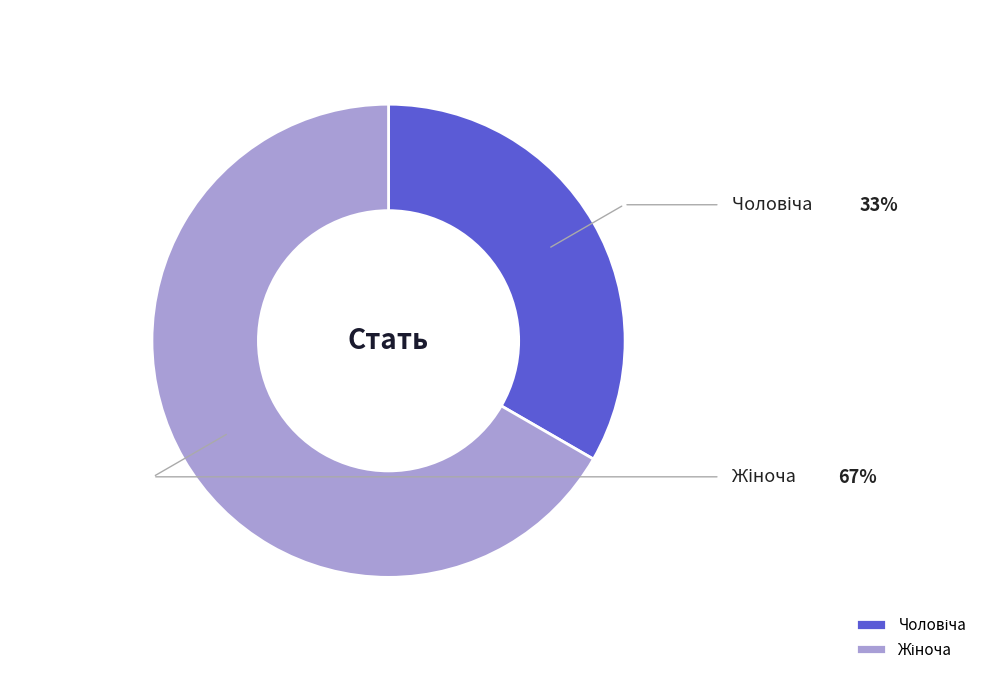

Count the number of slices in the pie.

2